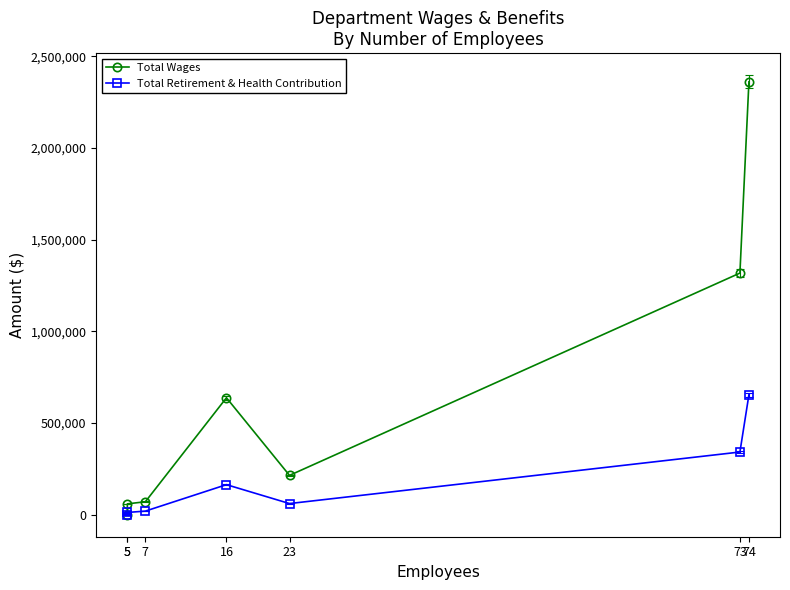

What is the total value across all series at 23?

273643